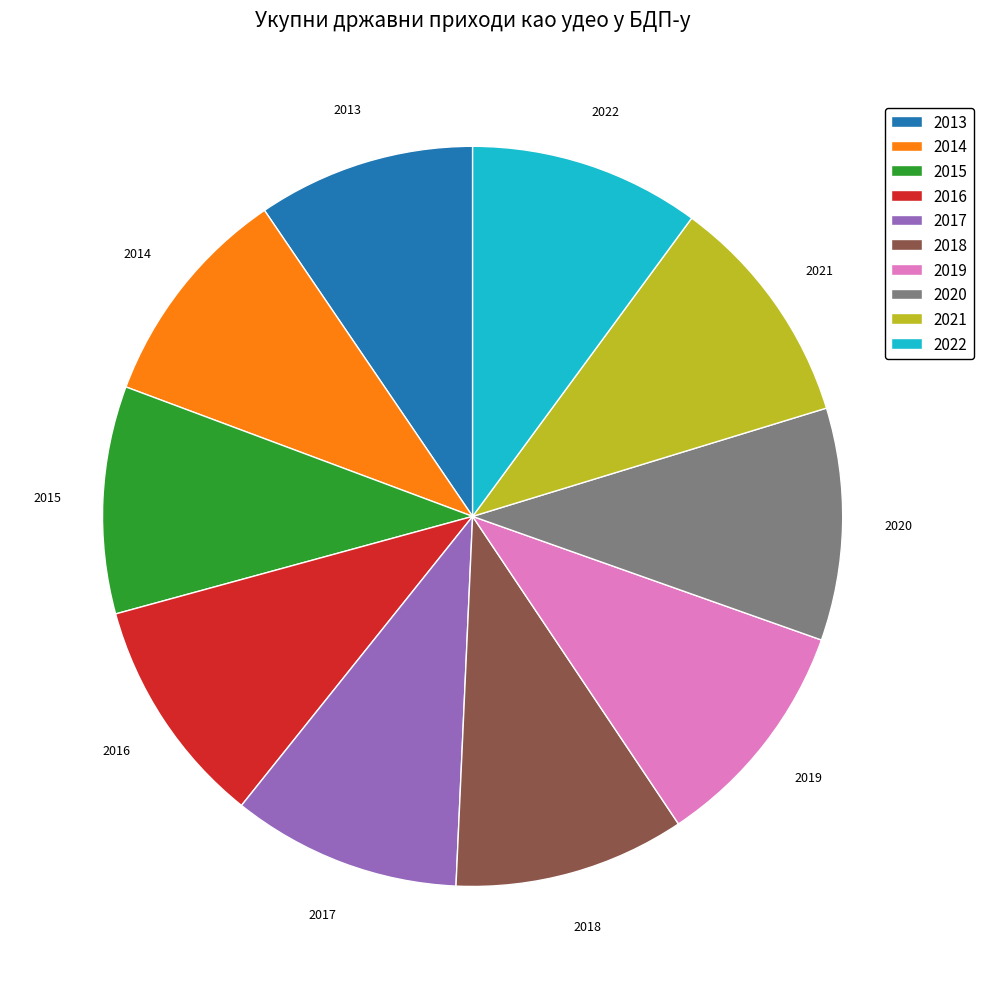

Approximately how many times larger is the value at 2016 compared to 2018?

1.0